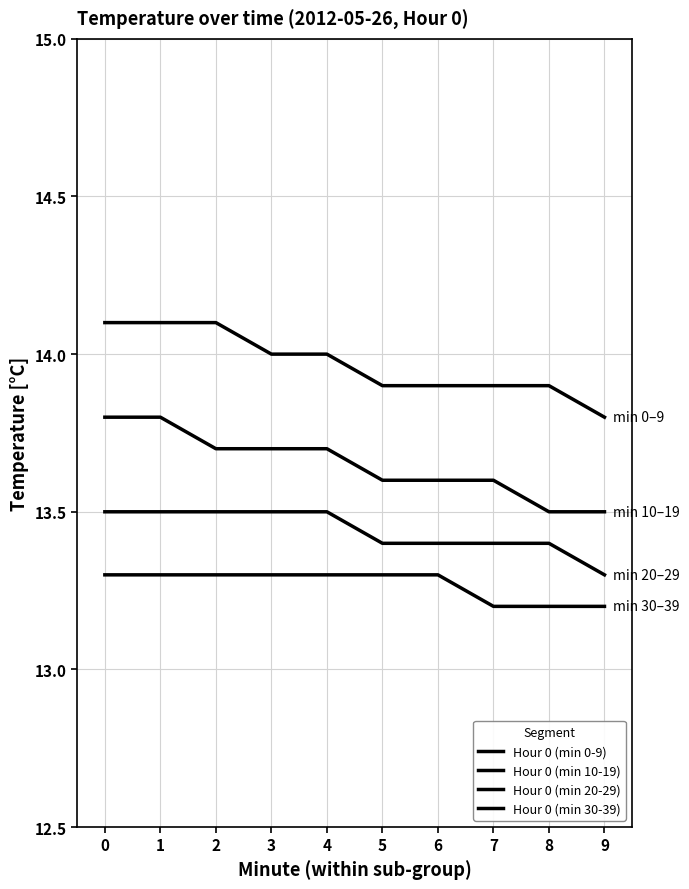

How many lines are shown in the chart?

4